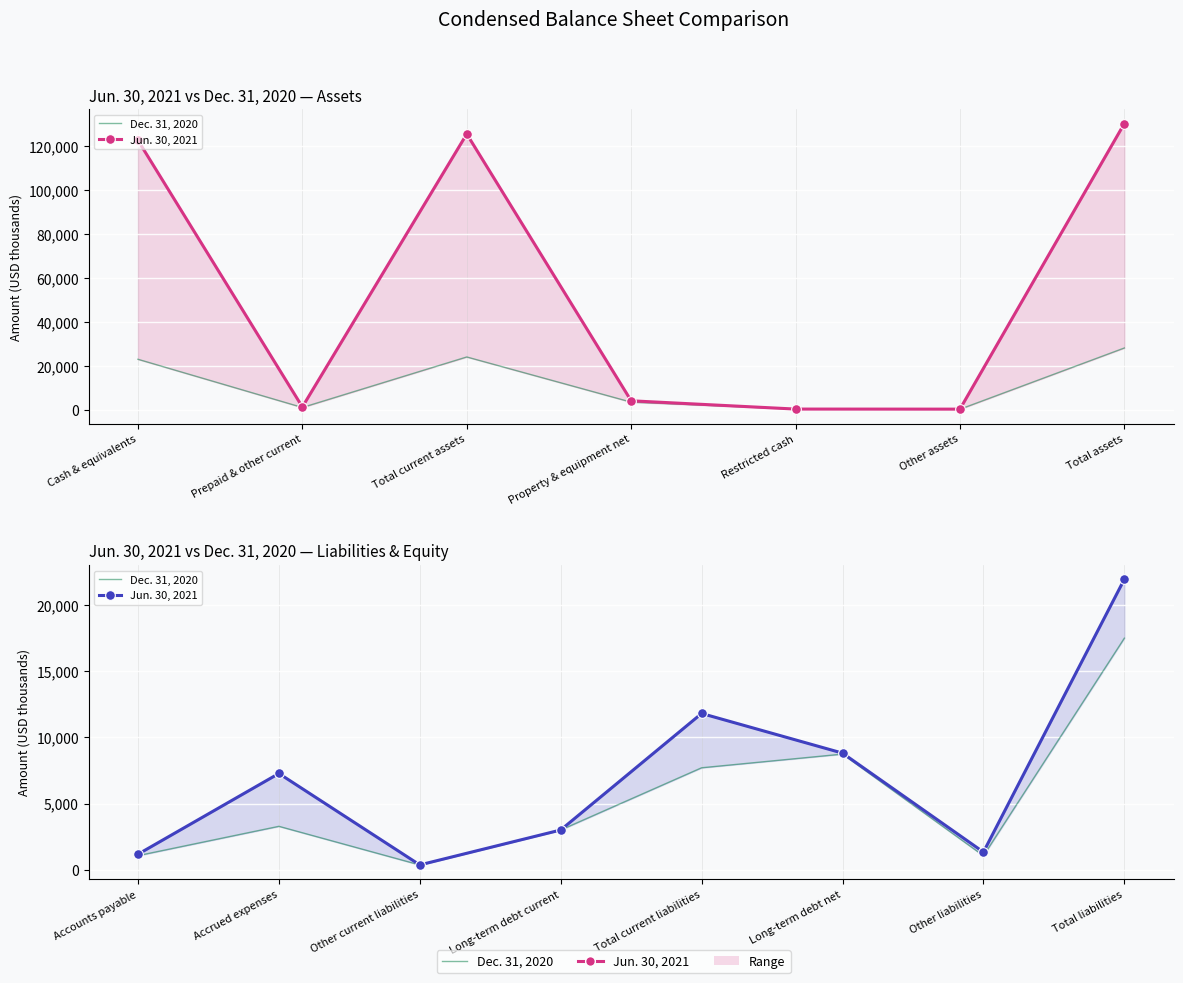

What is the average value of the Dec. 31, 2020 series?

5334